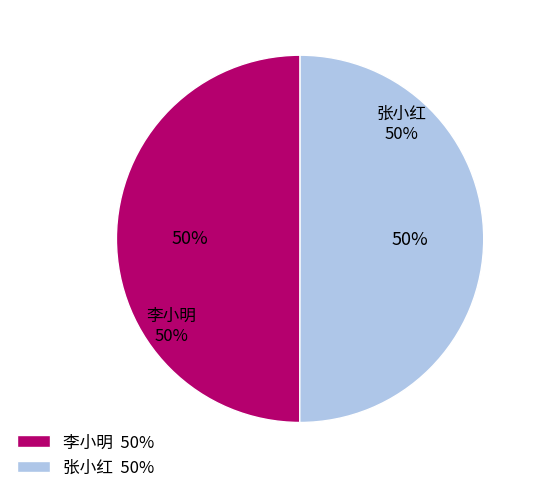

What is the ratio of the value at 张小红 to the value at 李小明?

1.0